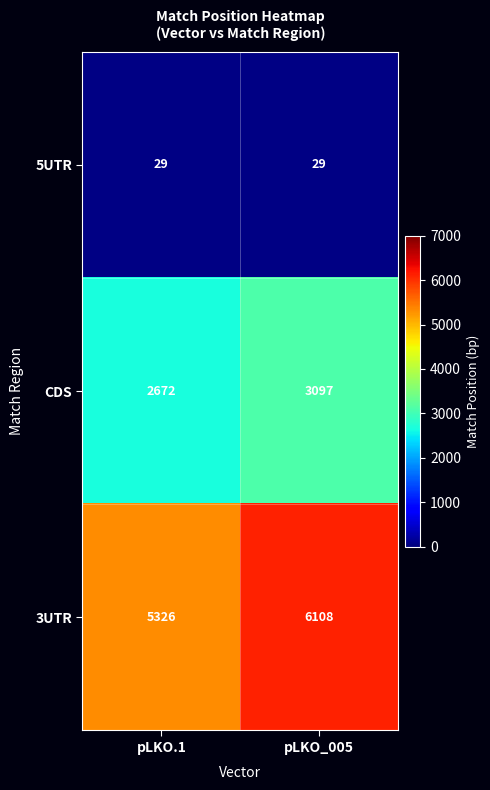

List the series in order of their peak value, lowest first.

5UTR, CDS, 3UTR